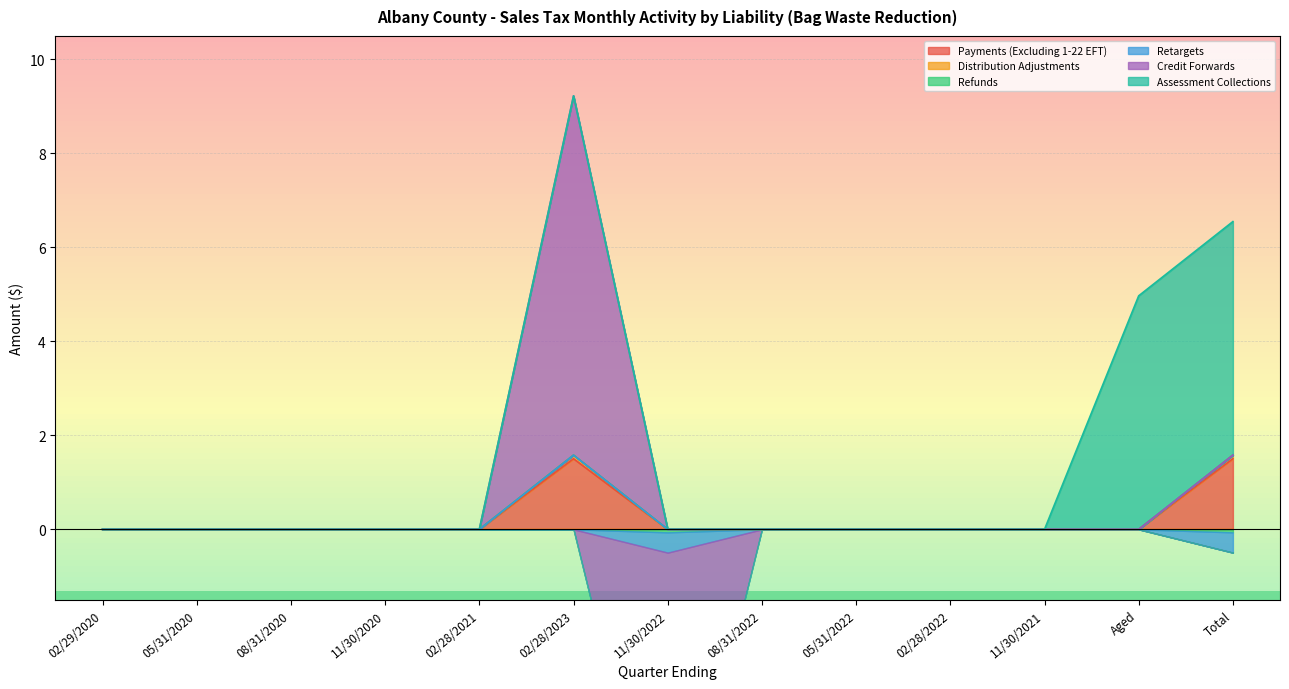

Which series has the largest total across all categories?

Assessment Collections